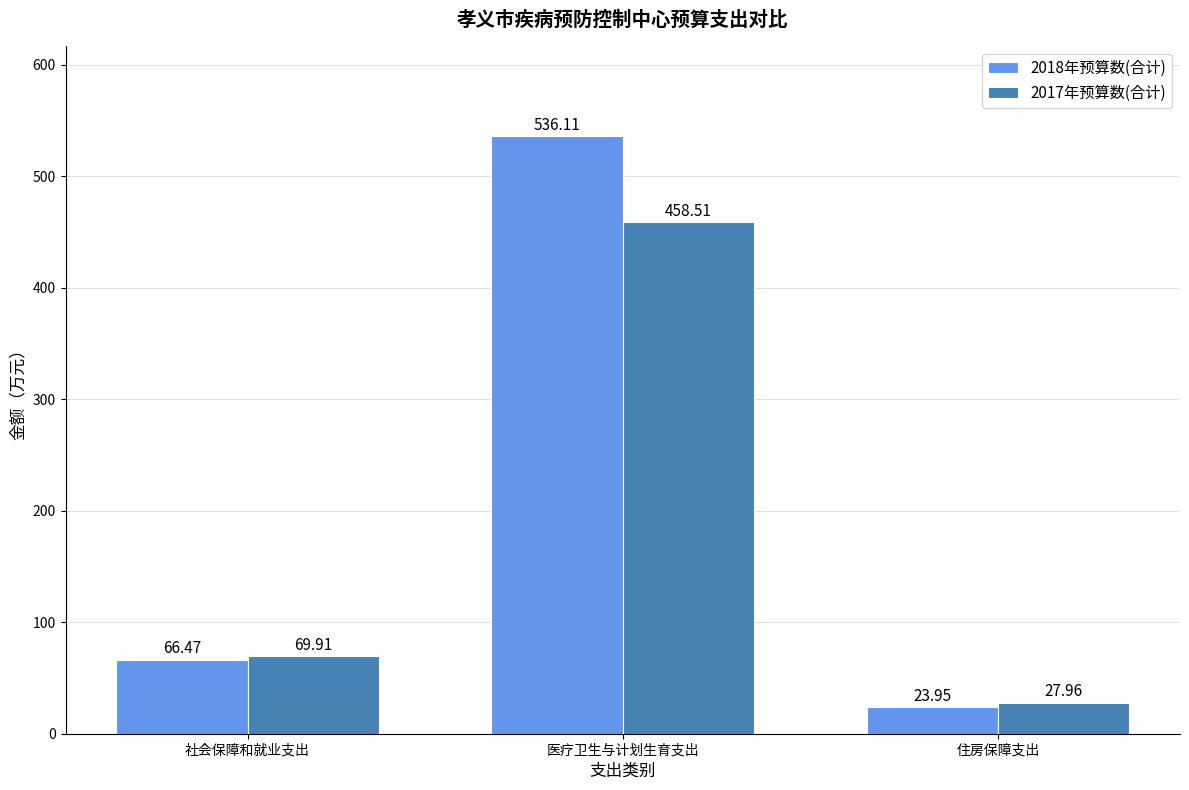

What position from the right is 医疗卫生与计划生育支出?

2